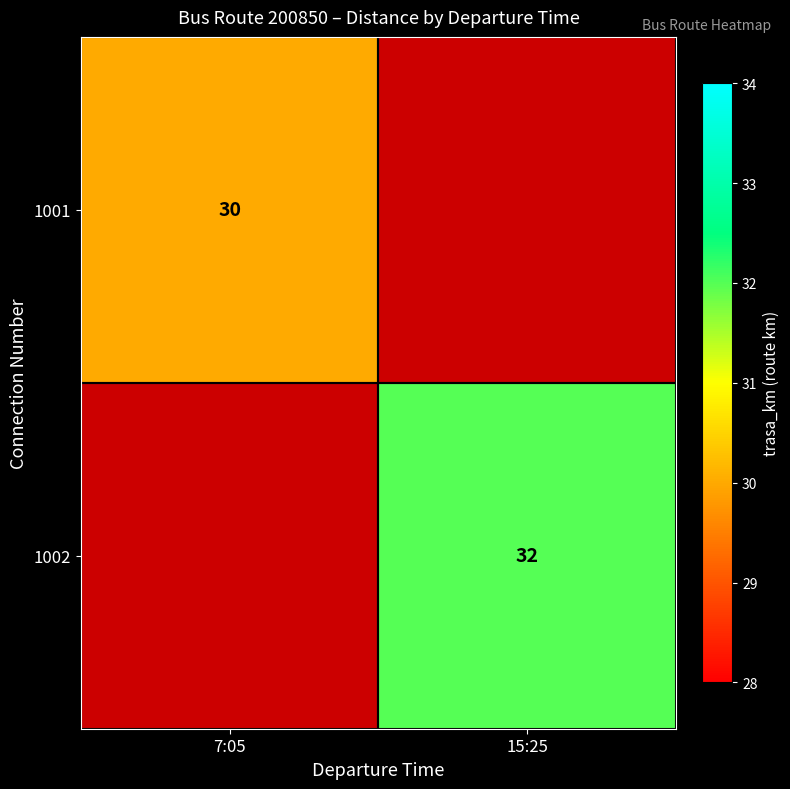

Which label corresponds to the smallest value in the chart?

7:05